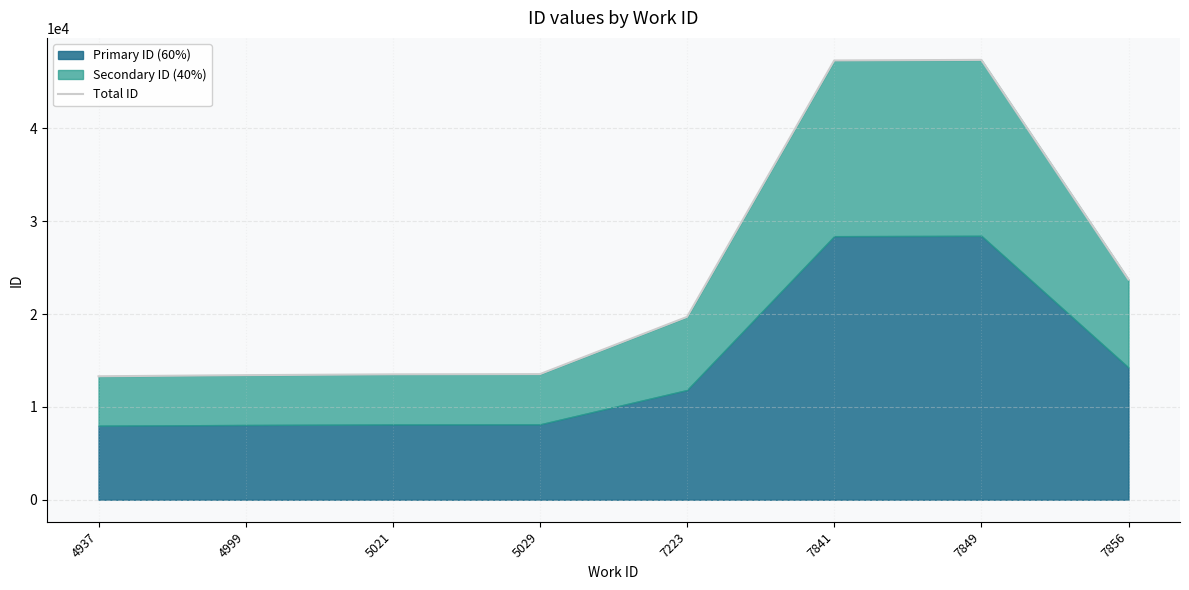

What is the minimum value shown in the chart?

13297